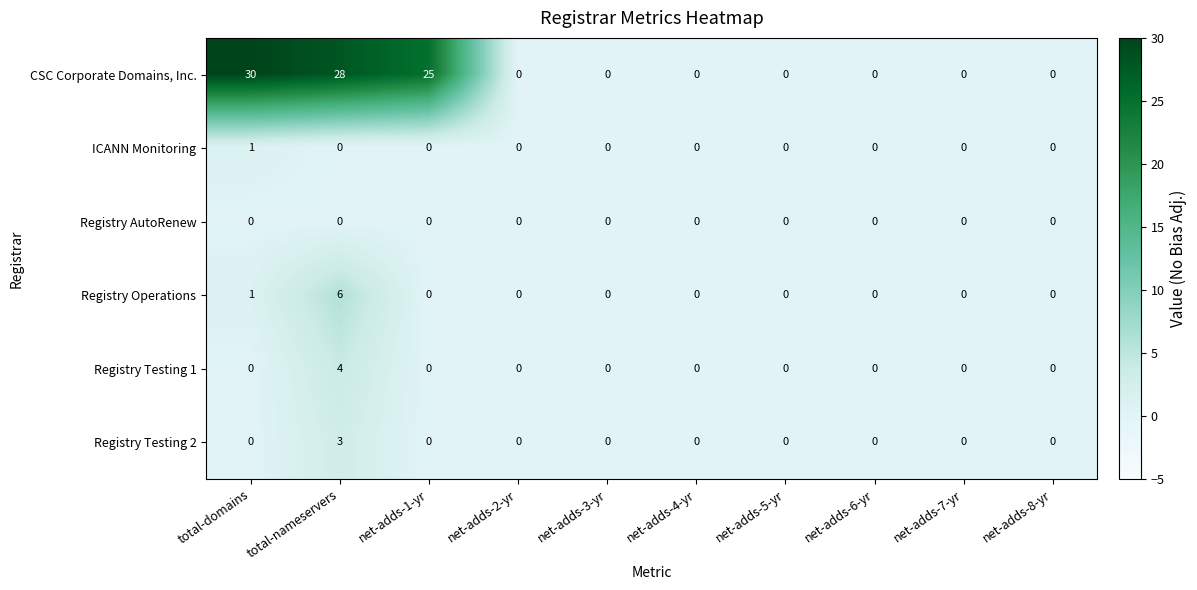

What is the average value of the CSC Corporate Domains, Inc. series?

8